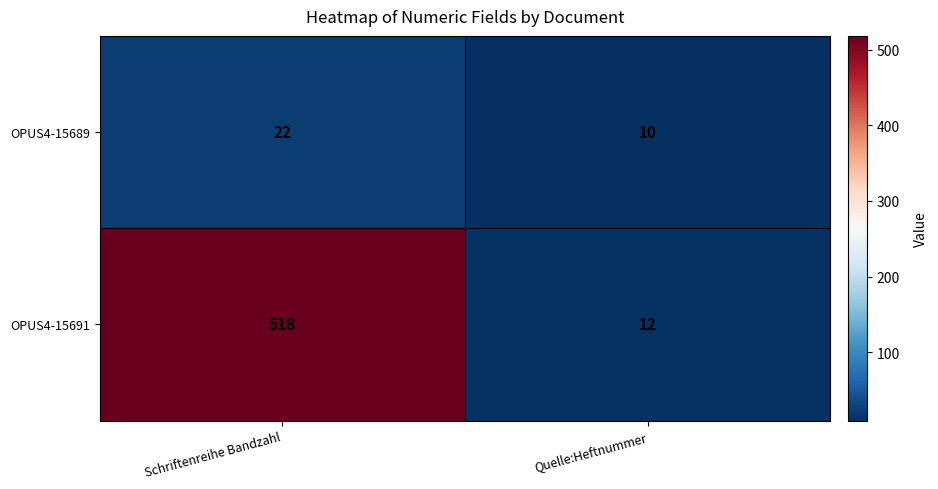

Between Schriftenreihe Bandzahl and Quelle:Heftnummer, which series saw the biggest shift?

OPUS4-15691